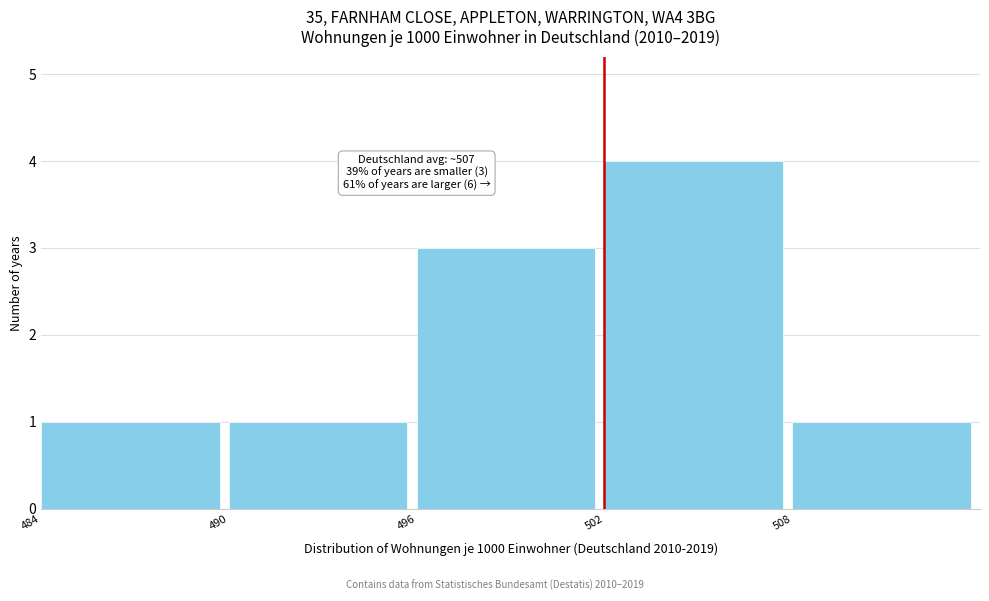

Reading left to right, extract all data points from this chart.

1	1	3	4	1